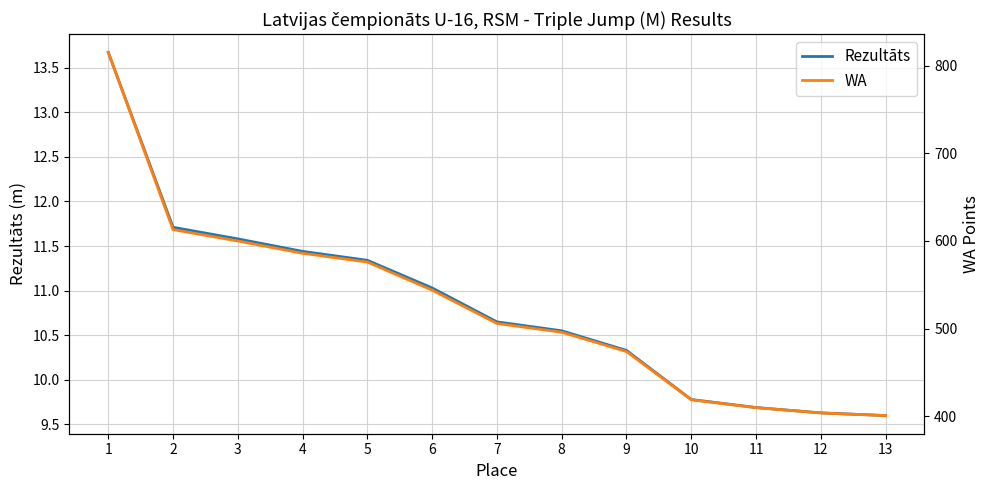

List the labels in order of WA value, largest first.

1, 2, 3, 4, 5, 6, 7, 8, 9, 10, 11, 12, 13